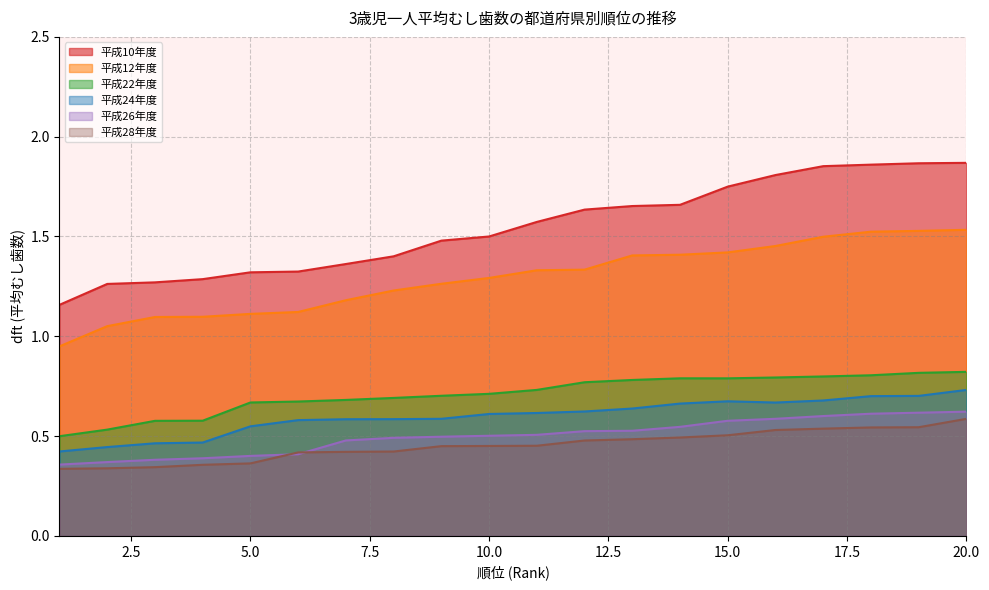

At which category does the chart reach its peak across all series?

20